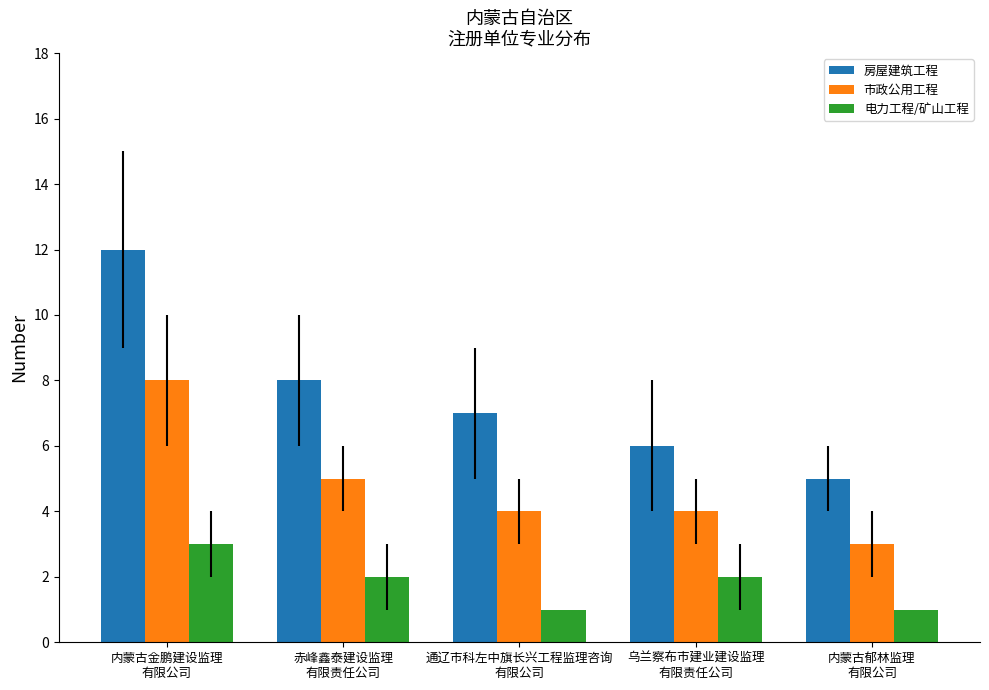

What is the highest value of the 房屋建筑工程 series?

12